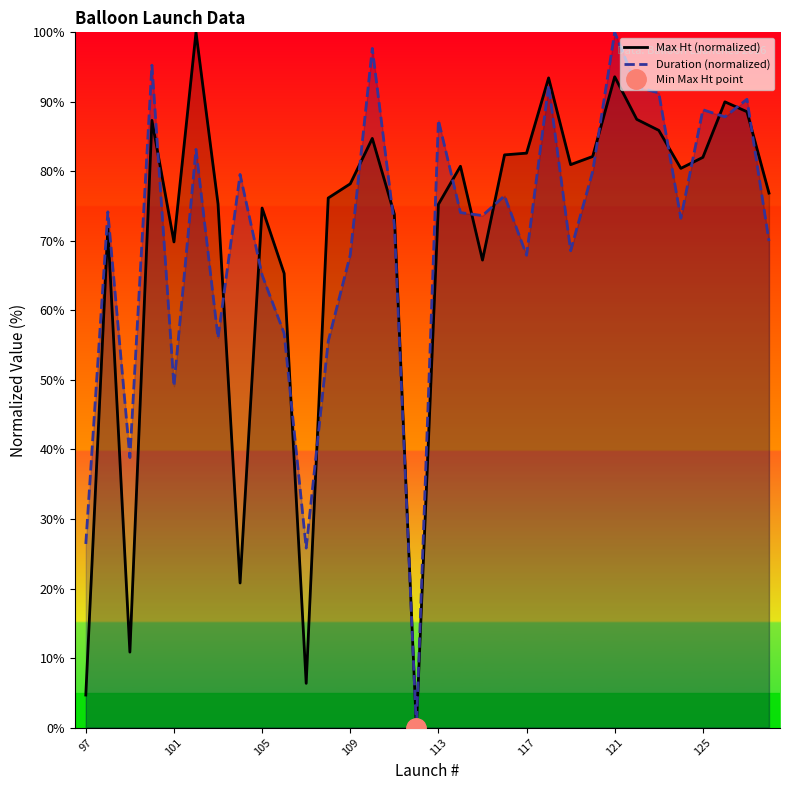

What is the value of the Max Ht (normalized) point at the 21st from the left?

82.6